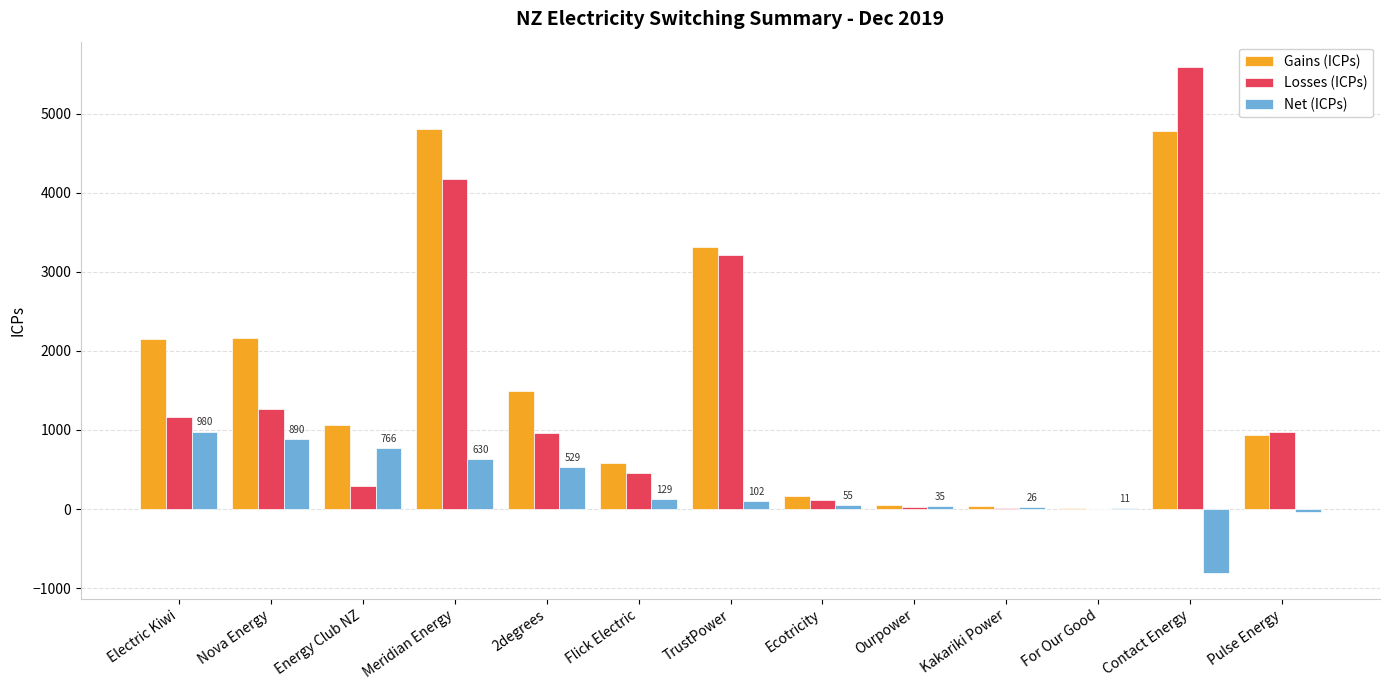

Between 2degrees and Contact Energy, which series saw the biggest shift?

Losses (ICPs)